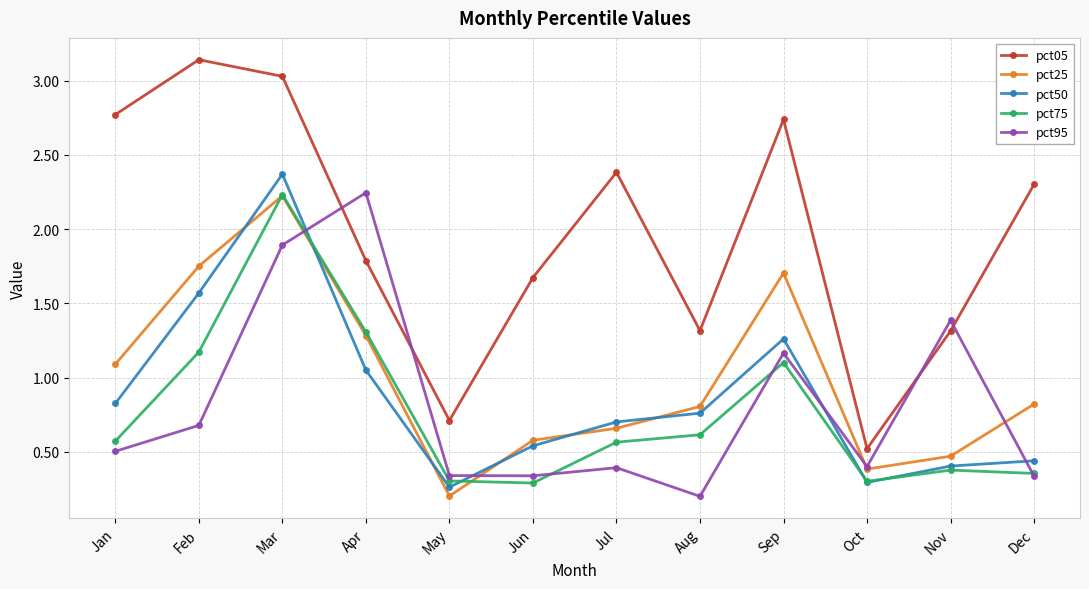

What are all the series names shown in the legend?

pct05, pct25, pct50, pct75, pct95